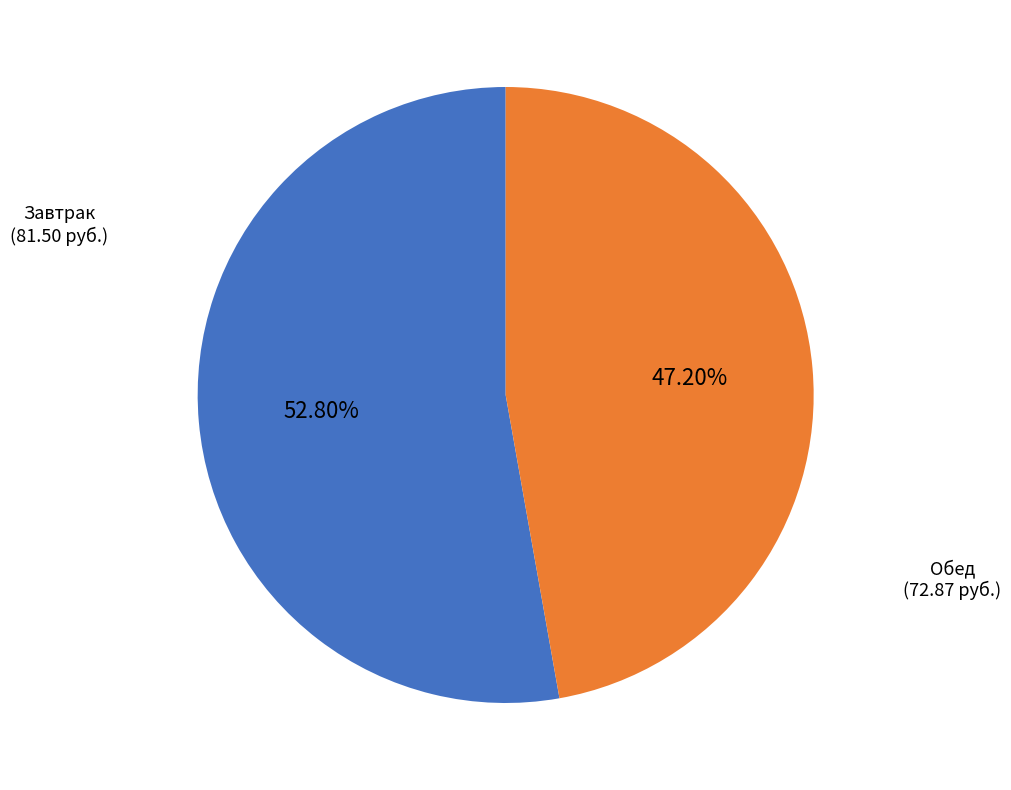

How many slices are in this pie chart?

2